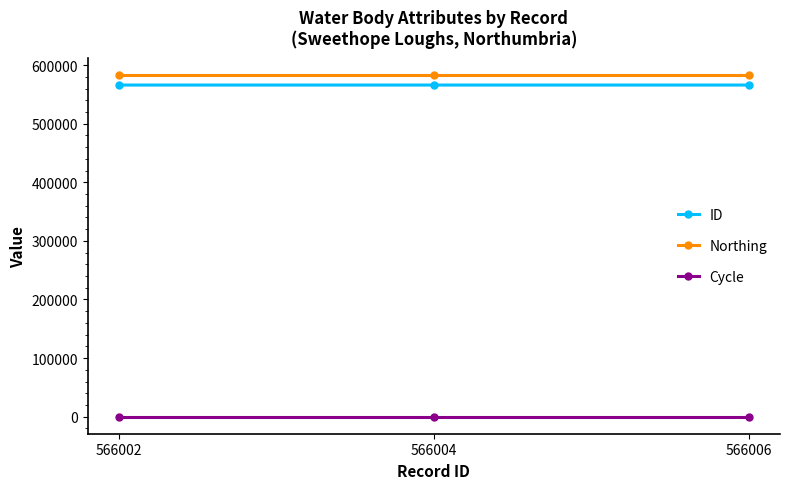

Is it true that Northing equals 582502 at 566002?

True